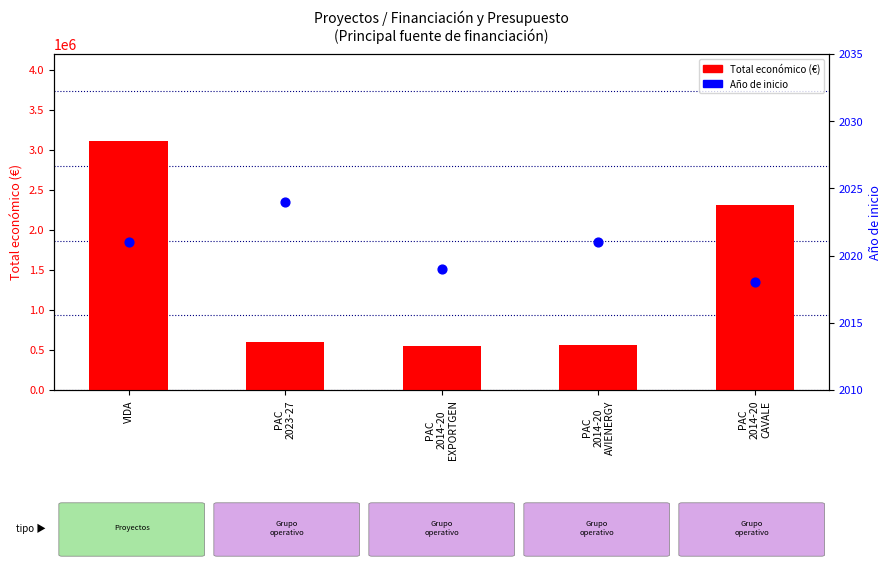

Is the value of Año de inicio at PAC
2014-20
EXPORTGEN greater than the value of Total económico (€) at PAC
2023-27?

No